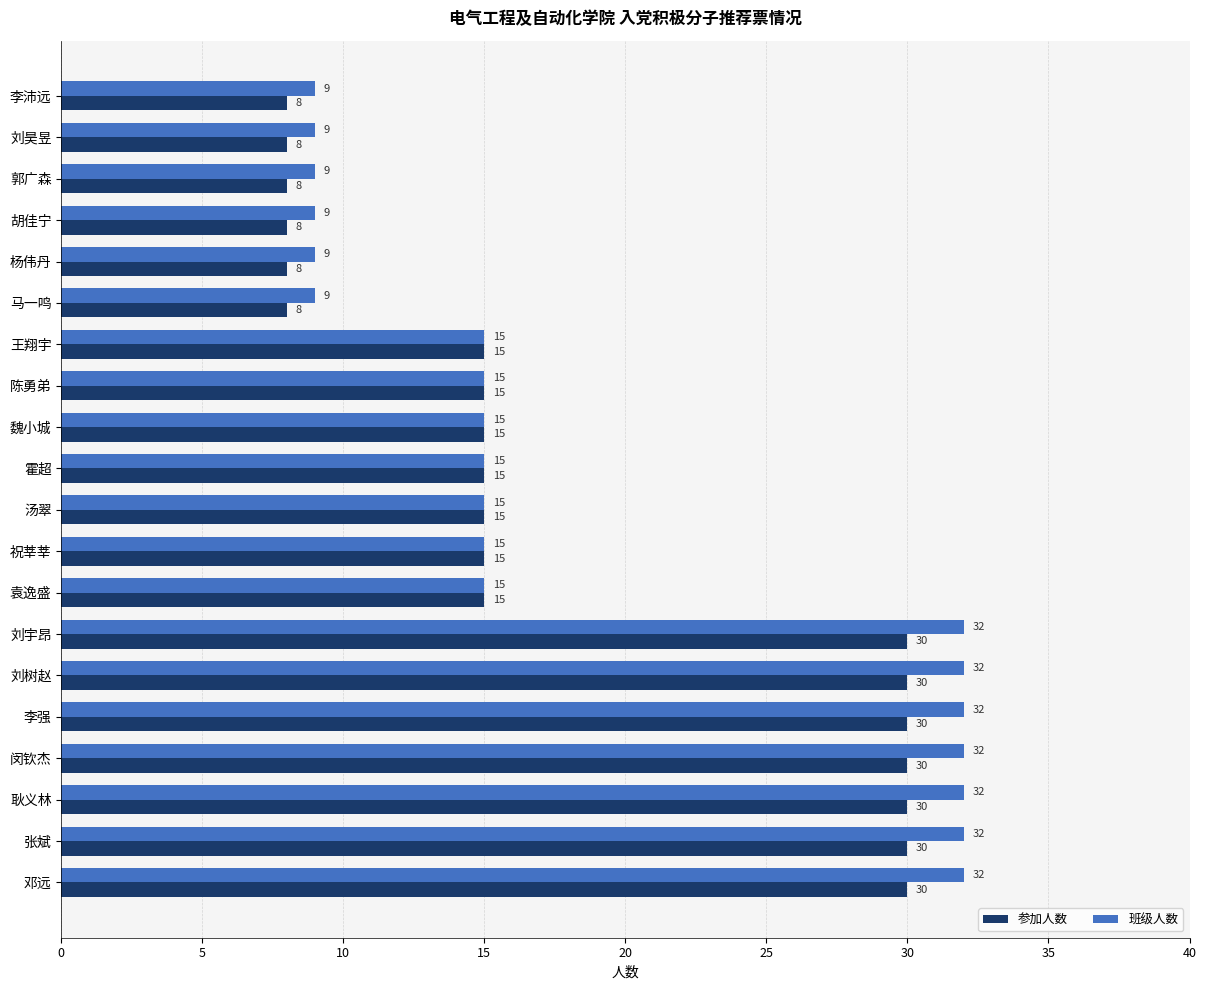

What is the average value of the 班级人数 series?

19